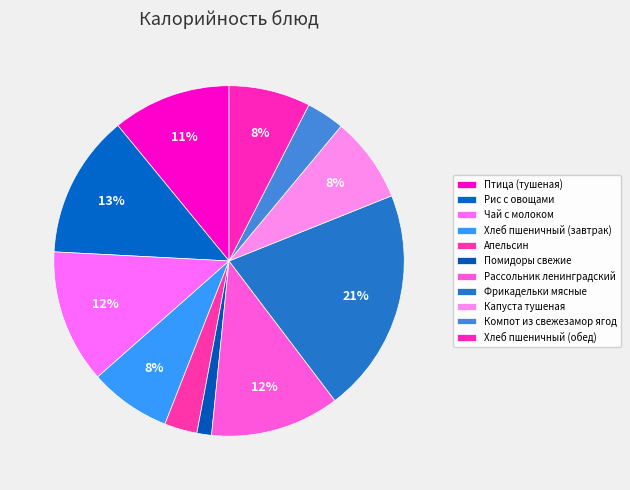

Is it true that Чай с молоком is 12% of the pie?

True